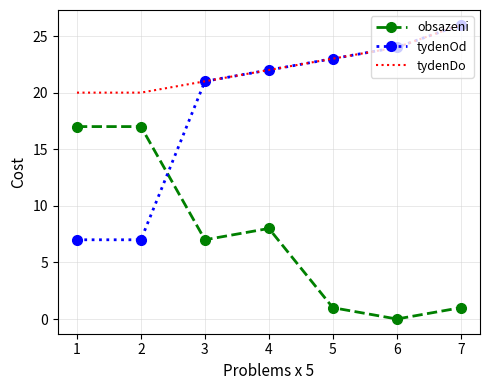

Which category has the lowest value across all series?

6